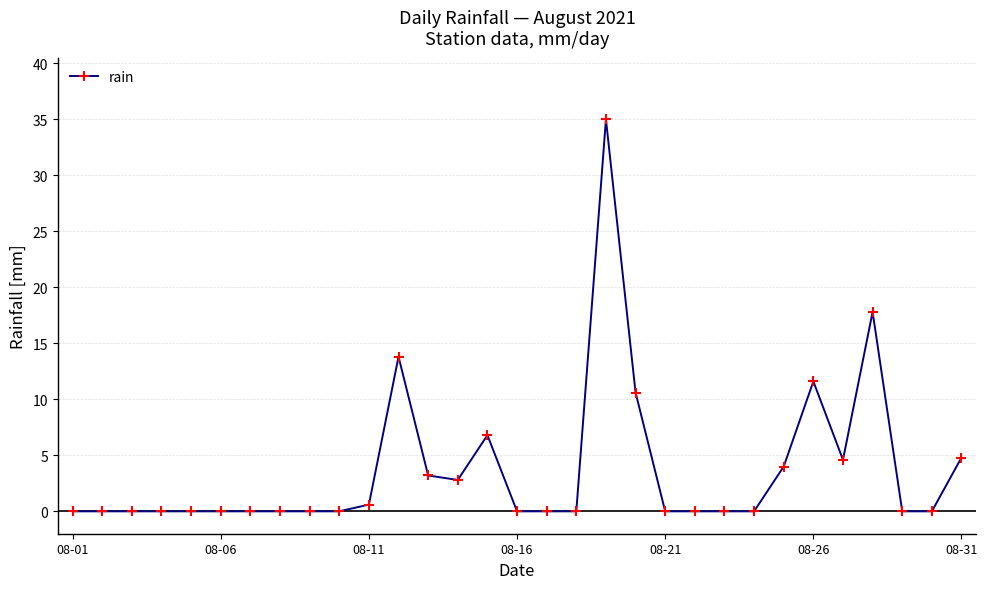

What is the difference between the second highest and second lowest values?

17.8